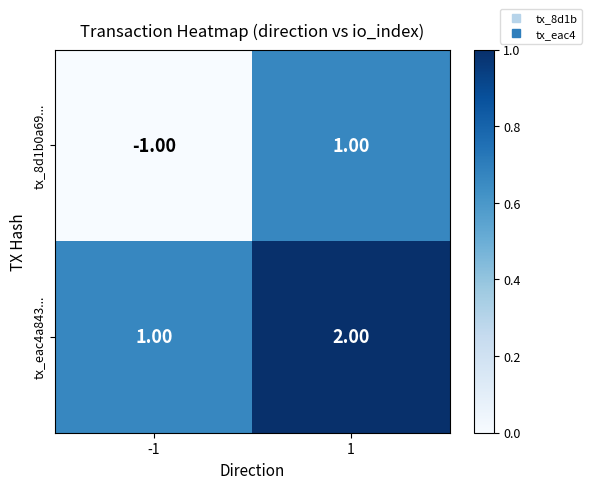

Is the value of tx_8d1b0a69... at -1 greater than the value of tx_eac4a843... at 1?

No